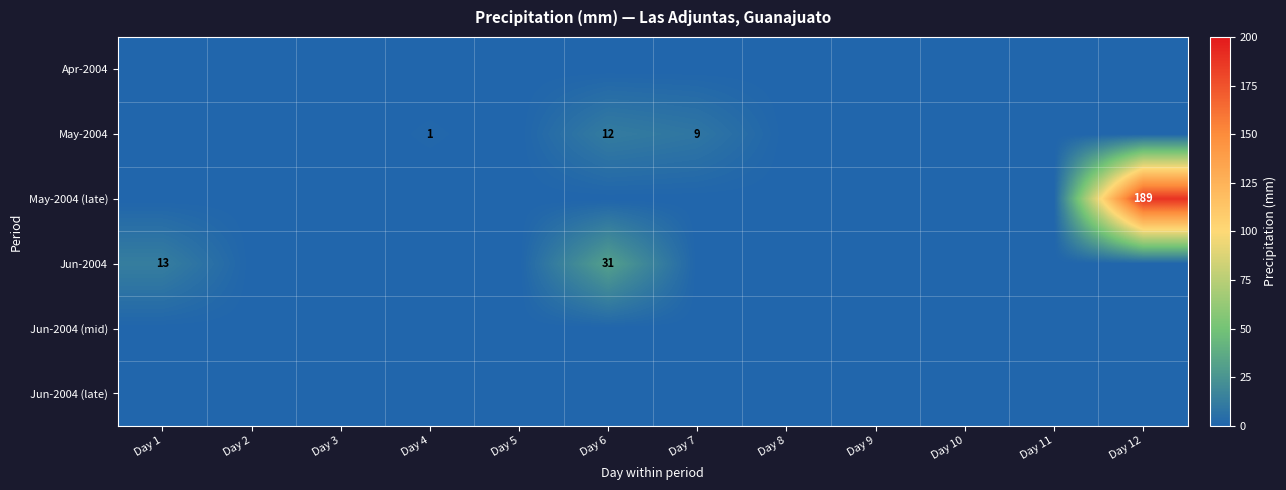

Is it true that May-2004 equals 0 at Day 4?

False